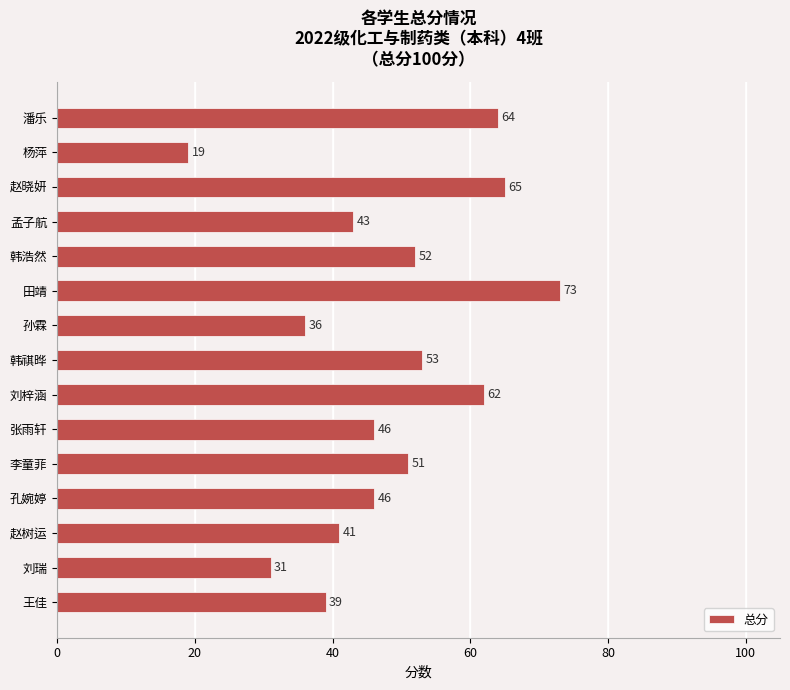

What is the change in value from 李童菲 to 田靖?

+22